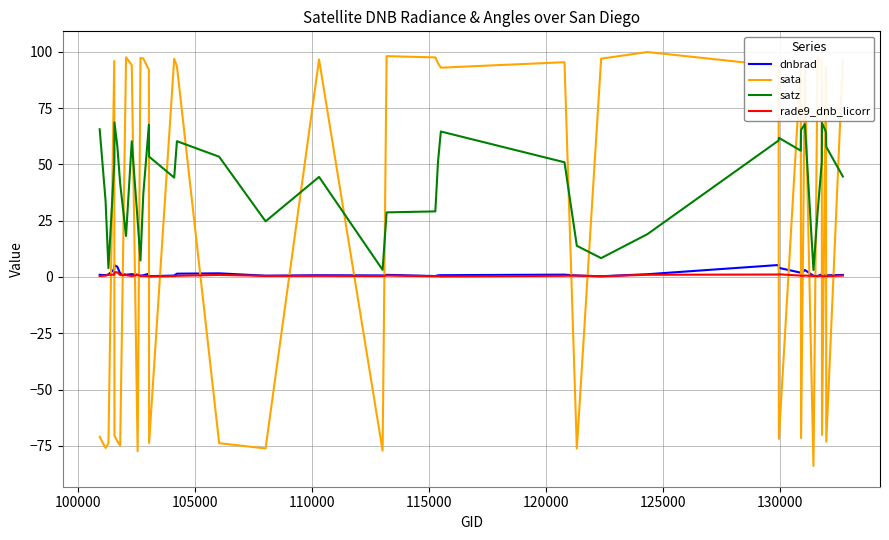

True or false: dnbrad and sata cross at least once.

True